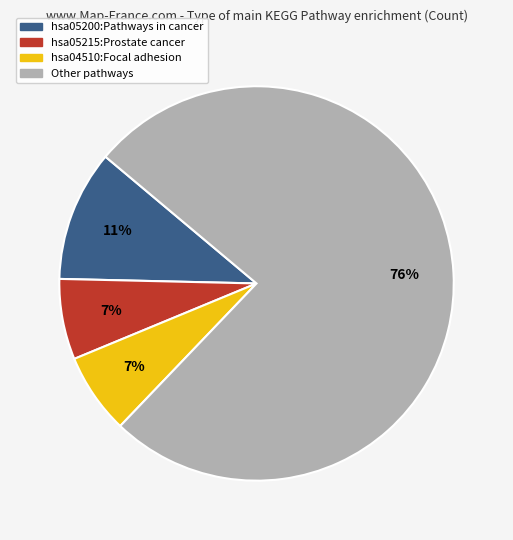

Which category has the biggest portion of the pie?

Other pathways